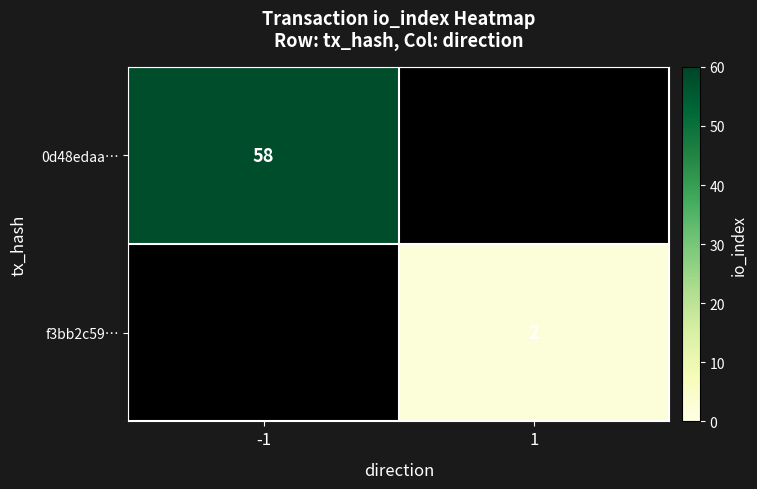

The 0d48edaa… series shows 58 at -1. True or false?

True